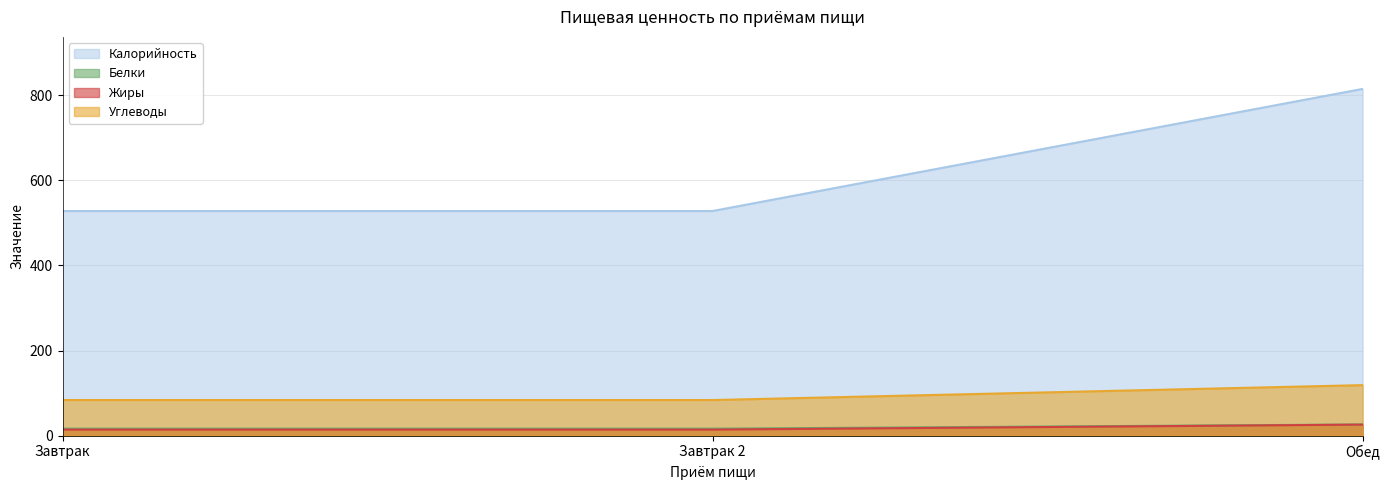

The Жиры series shows 16.3 at Завтрак 2. True or false?

True